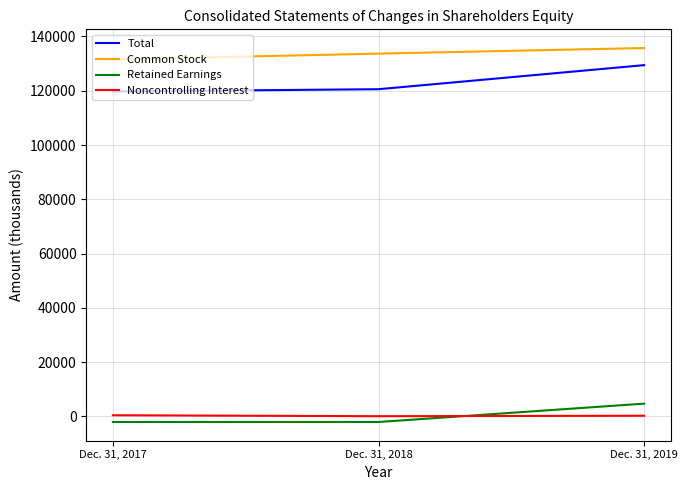

What is the difference between the second highest and minimum values in the Common Stock series?

2159